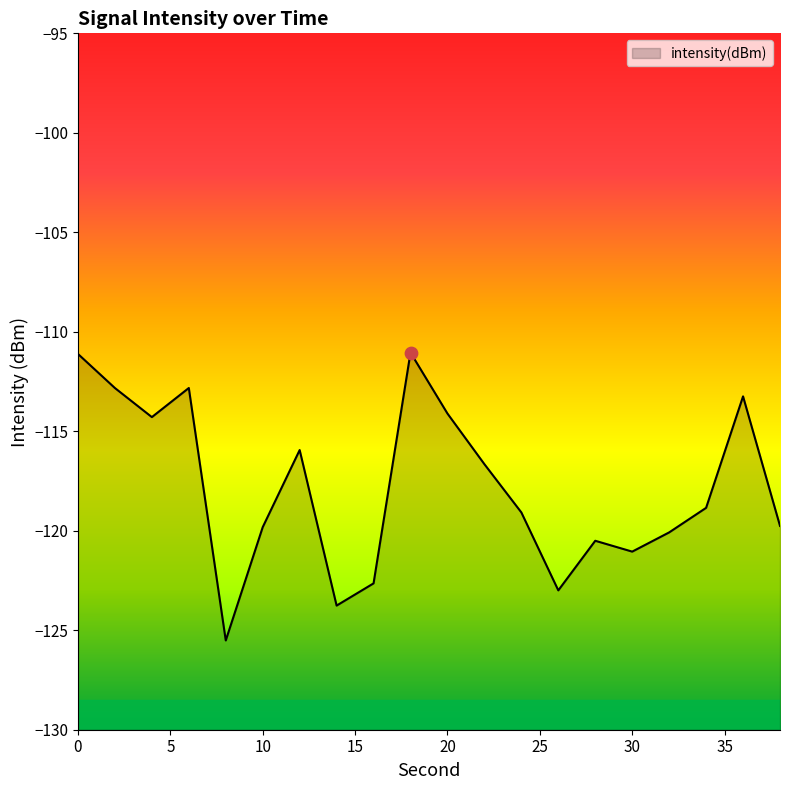

Which has a higher value, 20 or 10?

20